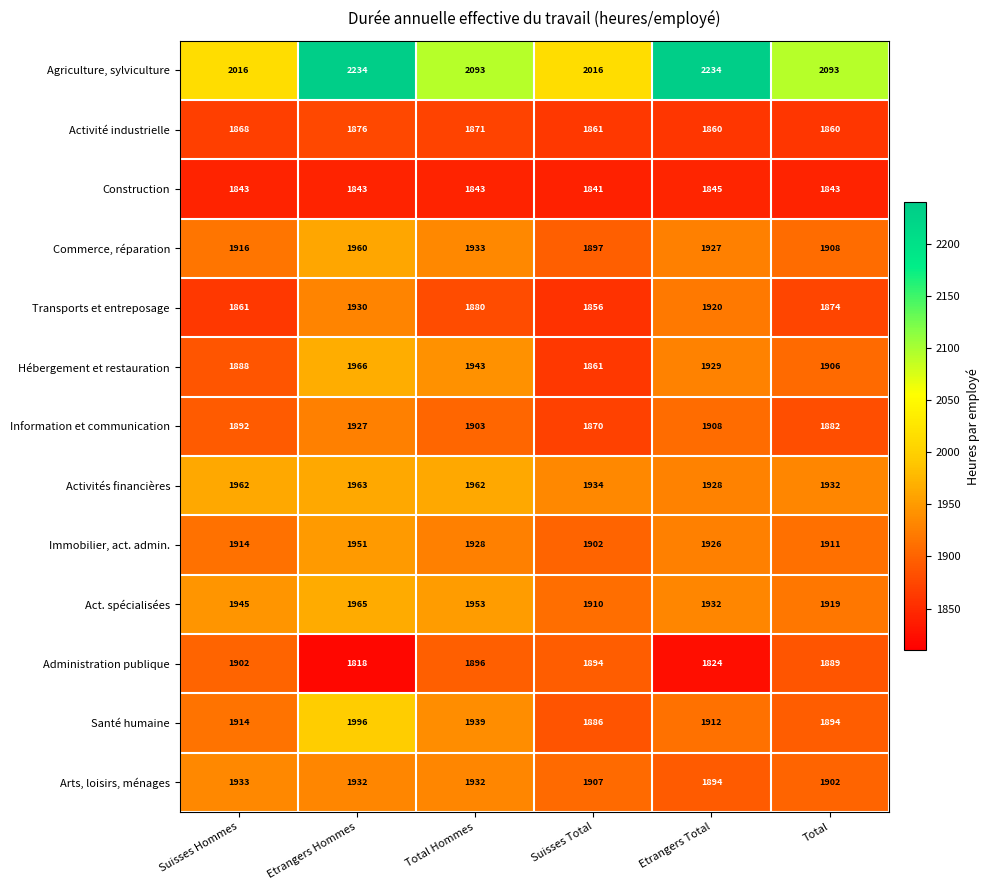

At Etrangers Hommes, list the series in order from largest to smallest.

Agriculture, sylviculture, Santé humaine, Hébergement et restauration, Act. spécialisées, Activités financières, Commerce, réparation, Immobilier, act. admin., Arts, loisirs, ménages, Transports et entreposage, Information et communication, Activité industrielle, Construction, Administration publique